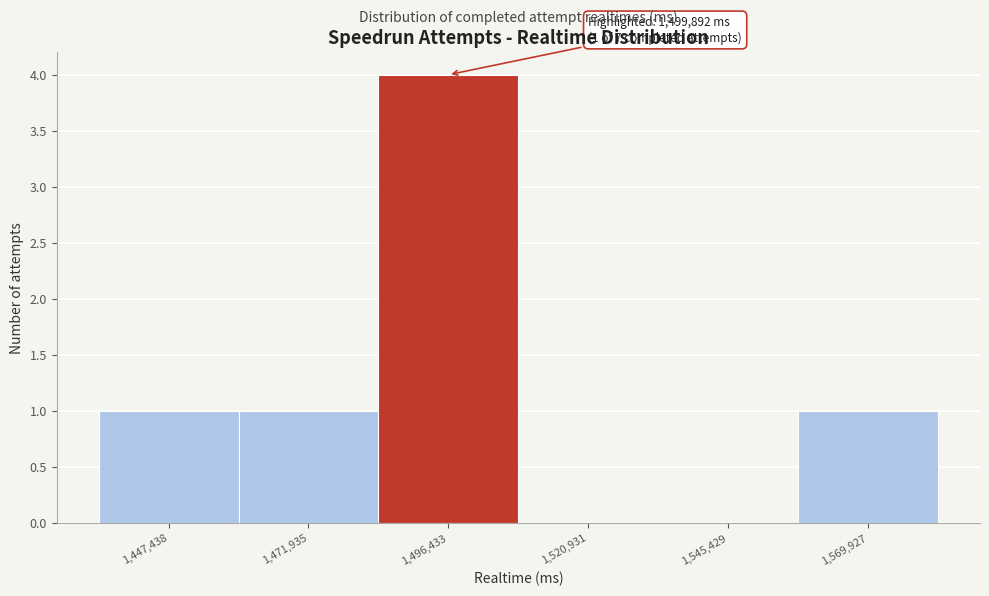

Reading right to left, extract all data points from this chart.

1,569,927=1	1,545,429=0	1,520,931=0	1,496,433=4	1,471,935=1	1,447,438=1